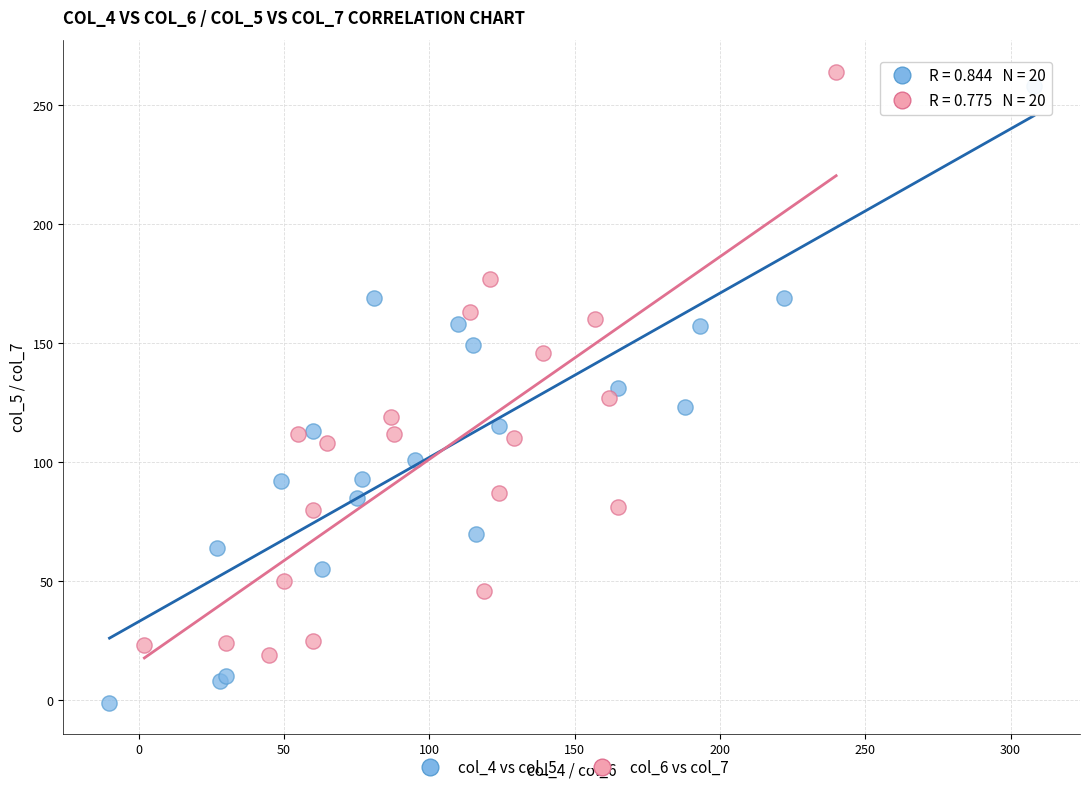

Which series contains the lowest Y value?

col_4 vs col_5